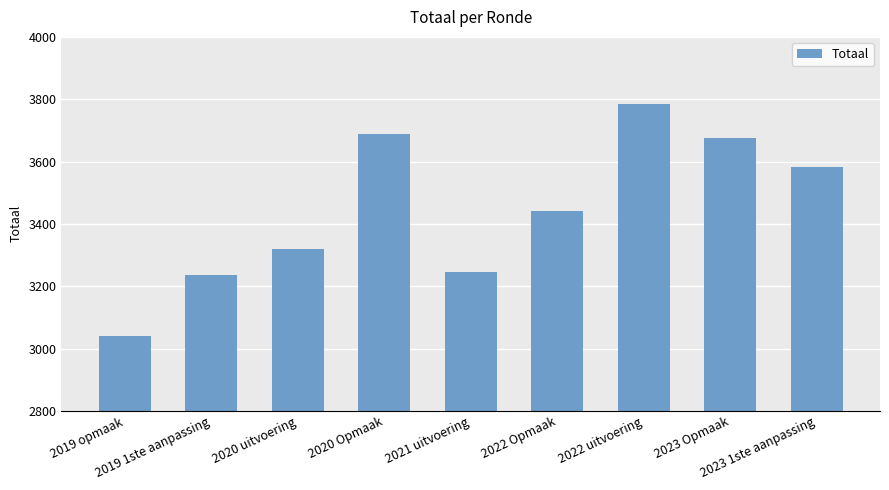

Are the bars grouped side by side (vs. stacked)?

No